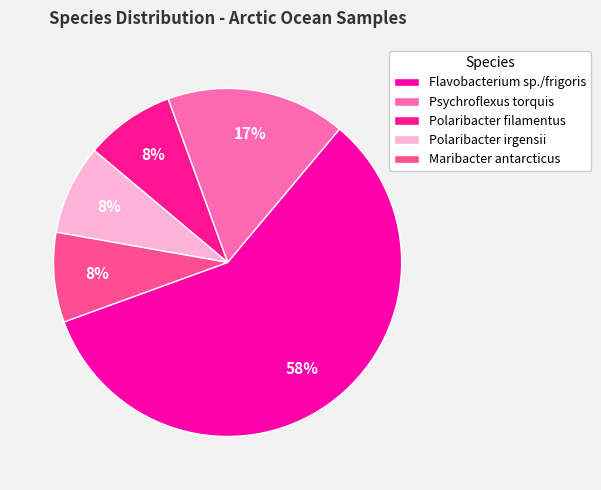

How many slices are in this pie chart?

5